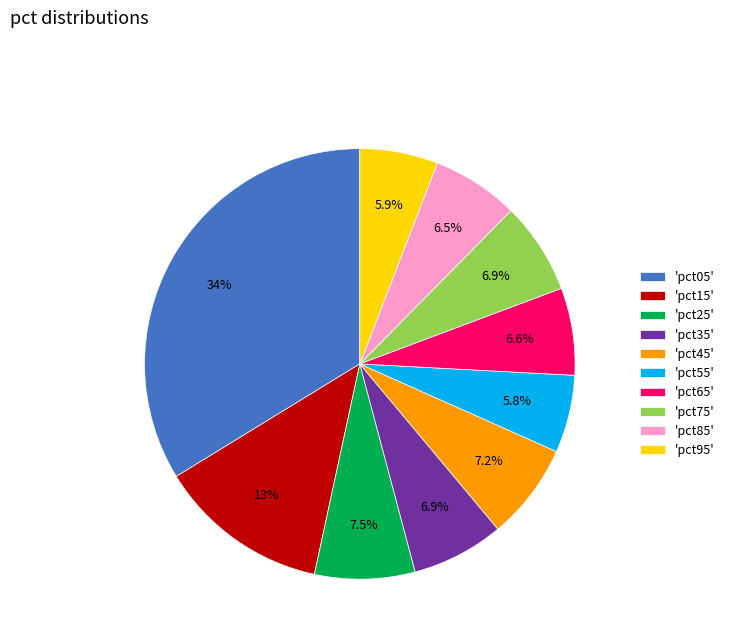

What portion of the pie excludes 'pct05'?

66.2%